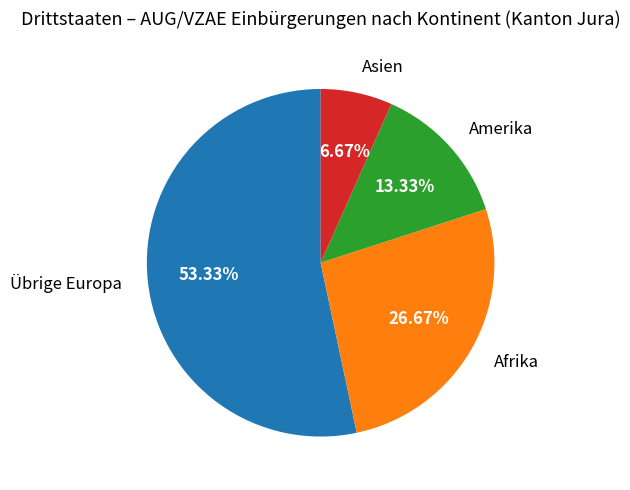

What portion of the pie excludes Asien?

93.3%